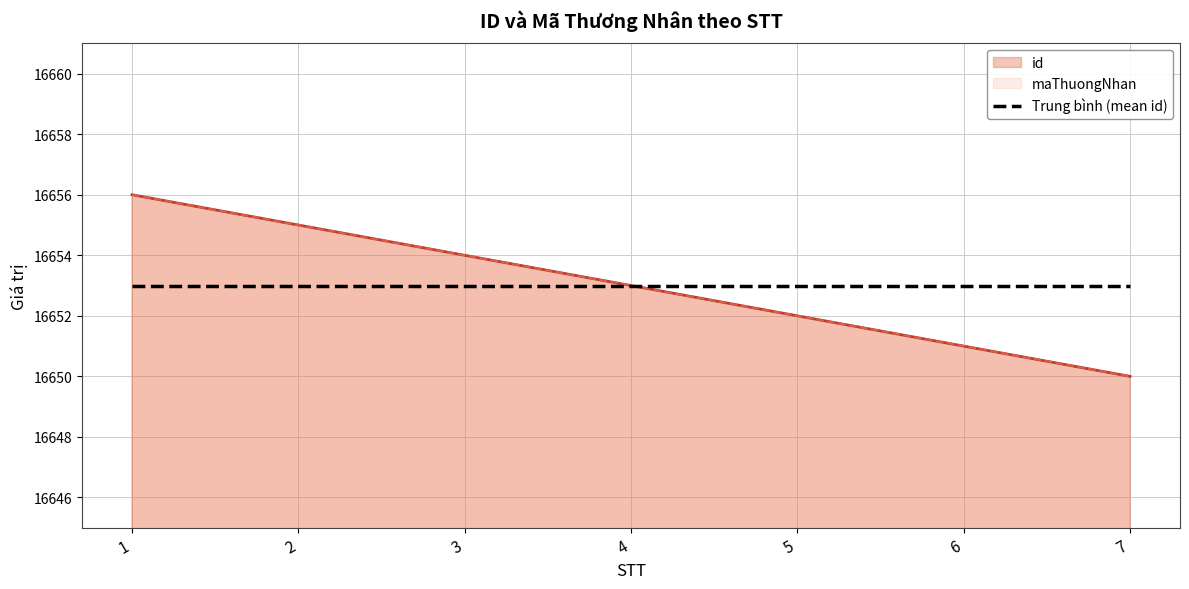

Rank the categories by maThuongNhan value from lowest to highest.

7, 6, 5, 4, 3, 2, 1